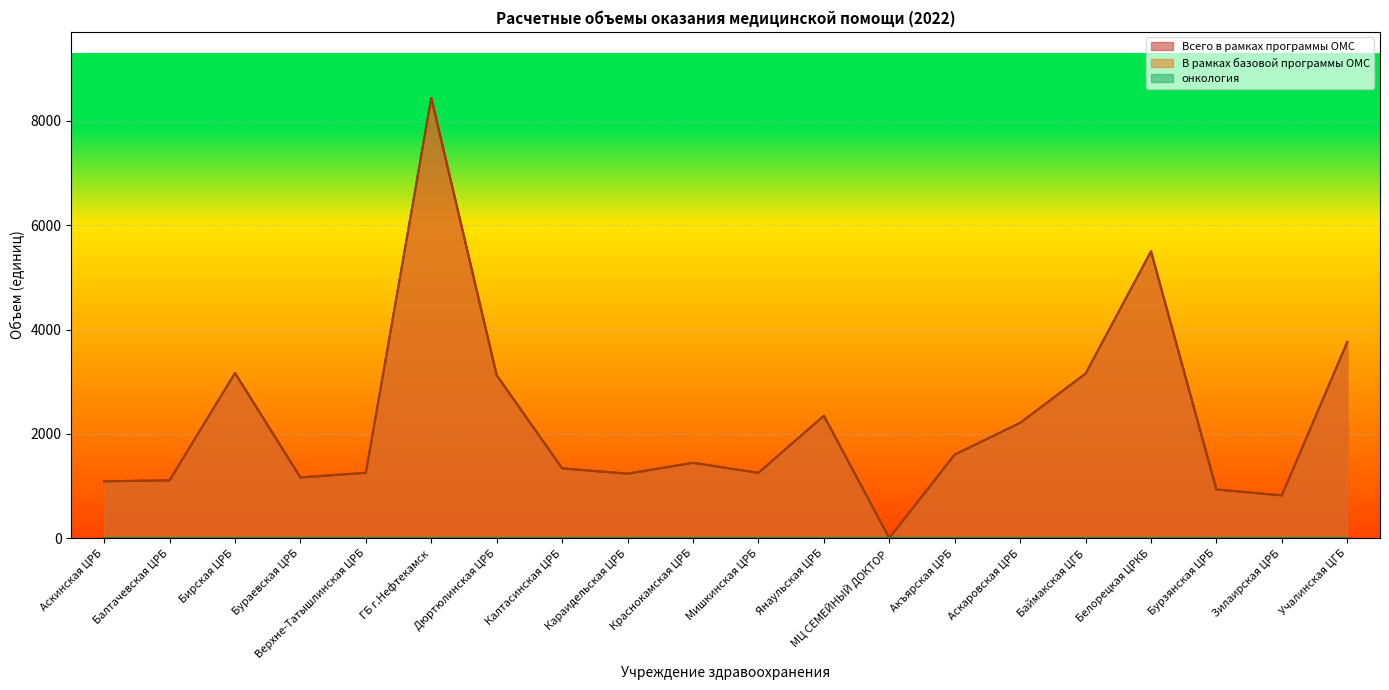

At which label does Всего в рамках программы ОМС reach its peak?

ГБ г.Нефтекамск